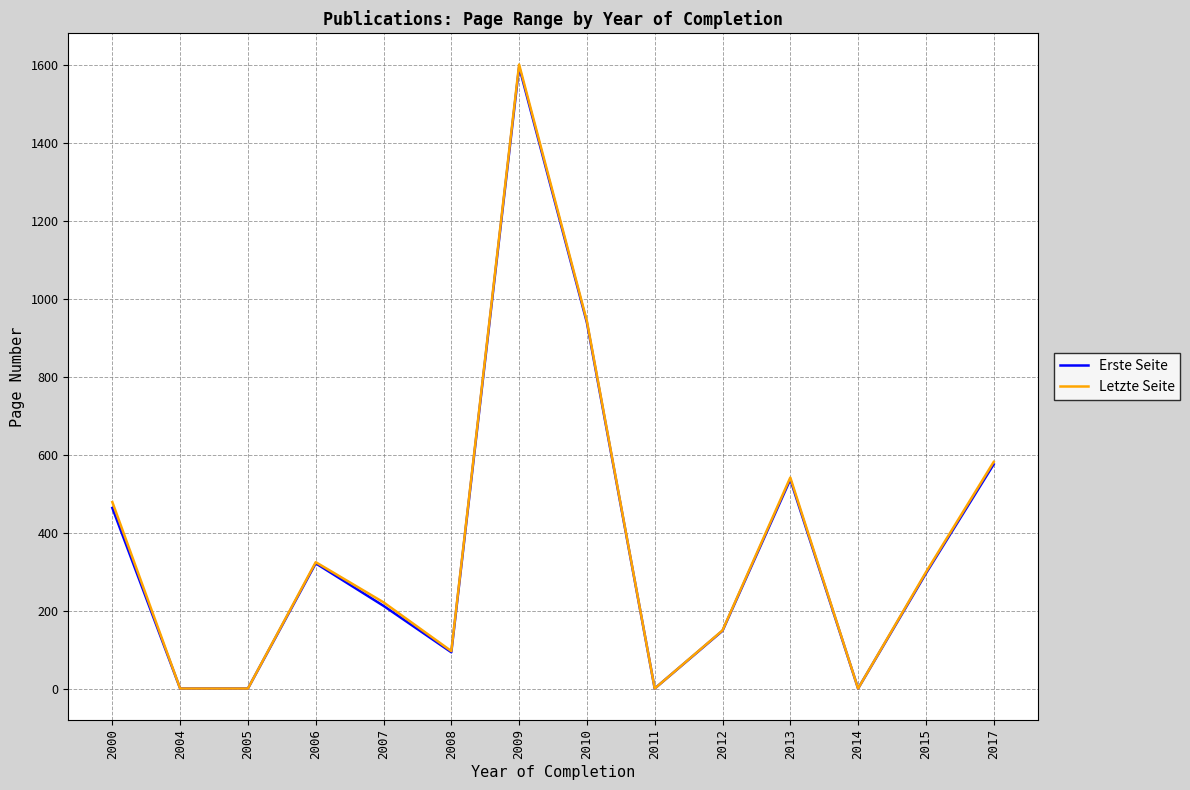

Where is Letzte Seite nearest to the value 800?

2010